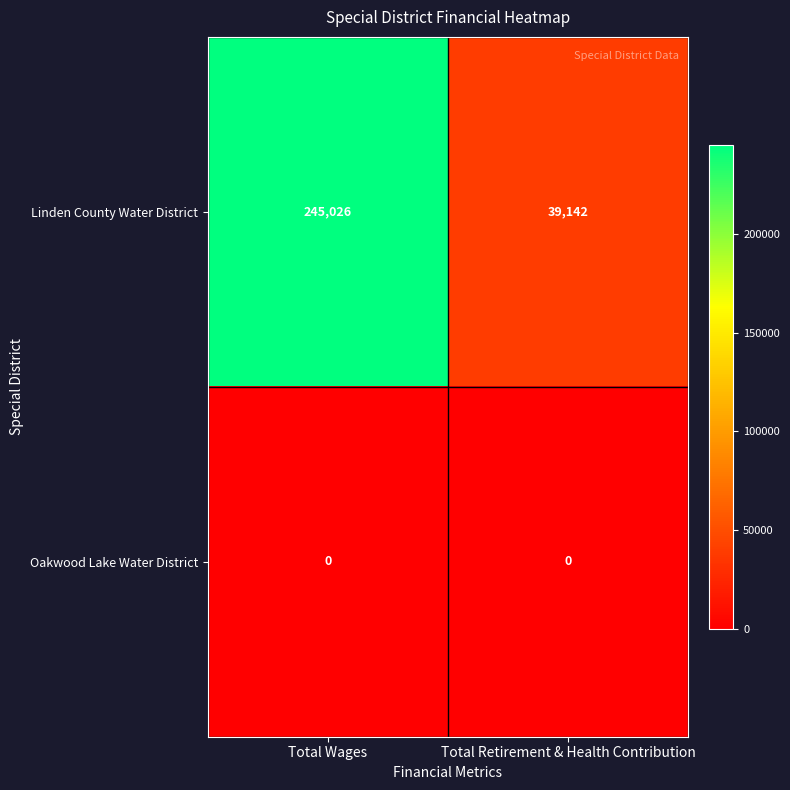

The Linden County Water District series shows 60494 at Total Retirement & Health Contribution. True or false?

False